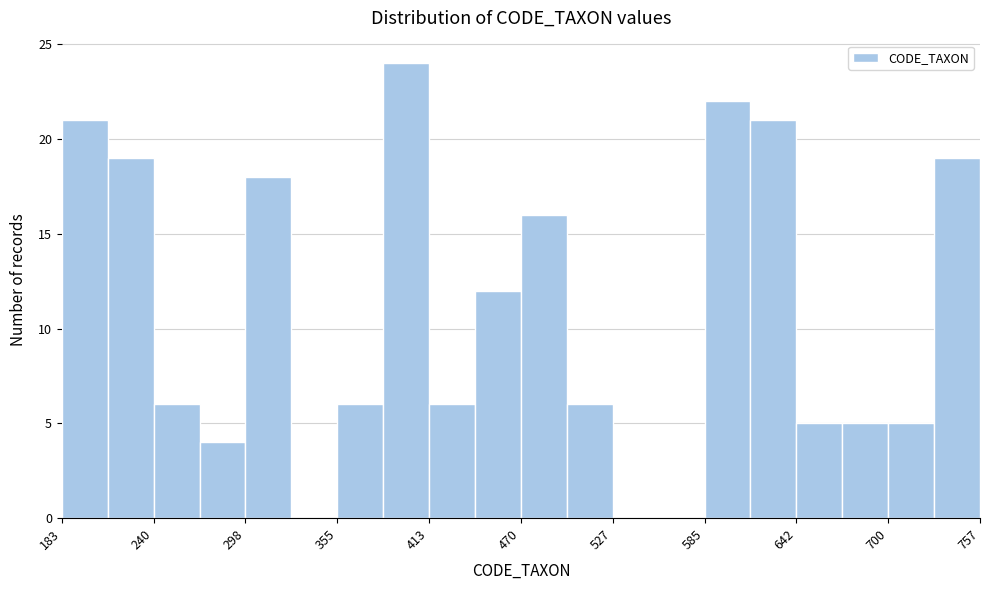

Around what value on the x-axis is the tallest bar? Give the approximate position of its centre, as read against the axis.

400